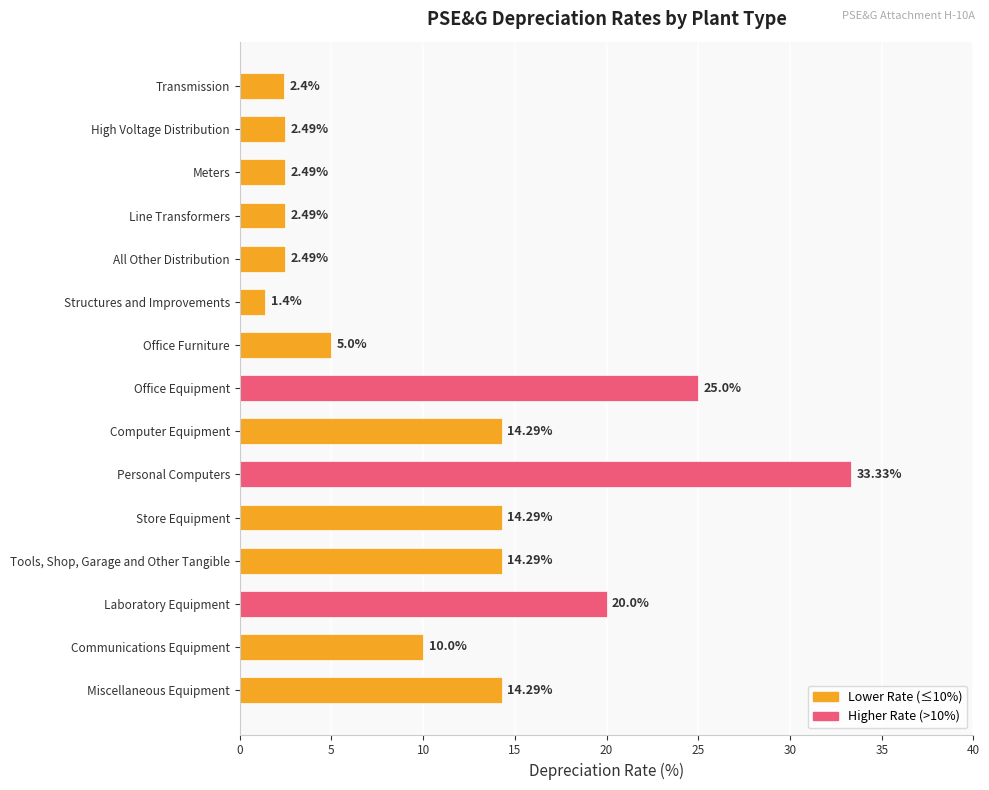

What is the difference between the maximum and minimum values?

31.9